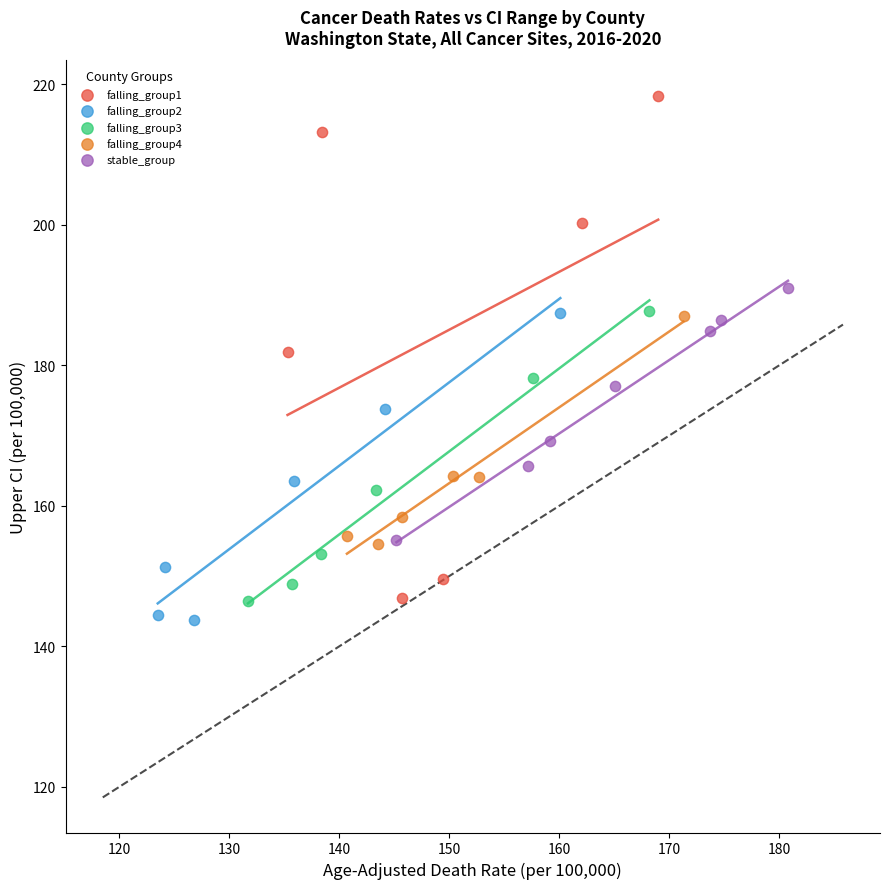

Which series has the largest Y range (max minus min)?

falling_group1